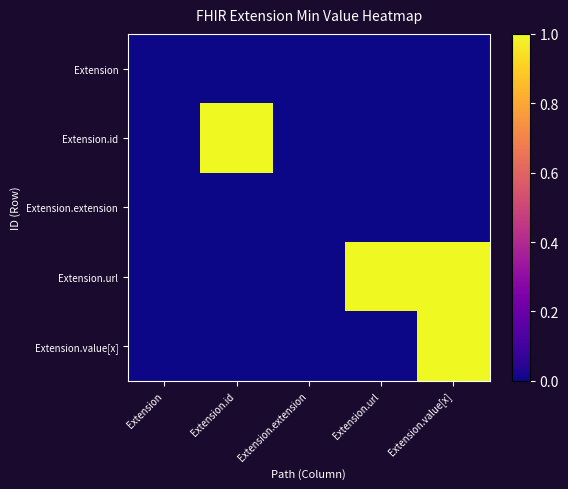

What is the total value across all series at Extension.id?

1